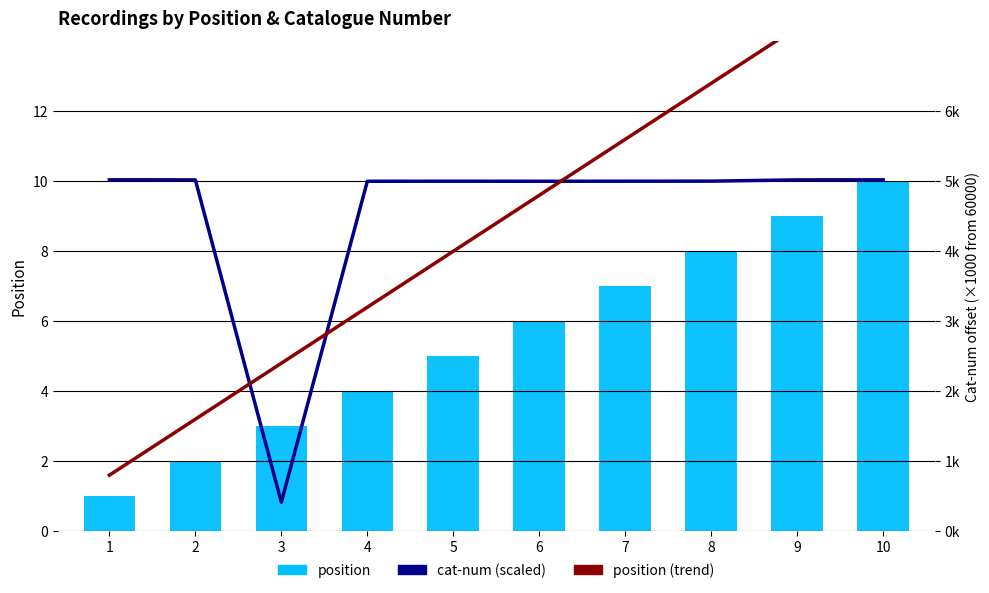

At which label is position closest to 5?

5